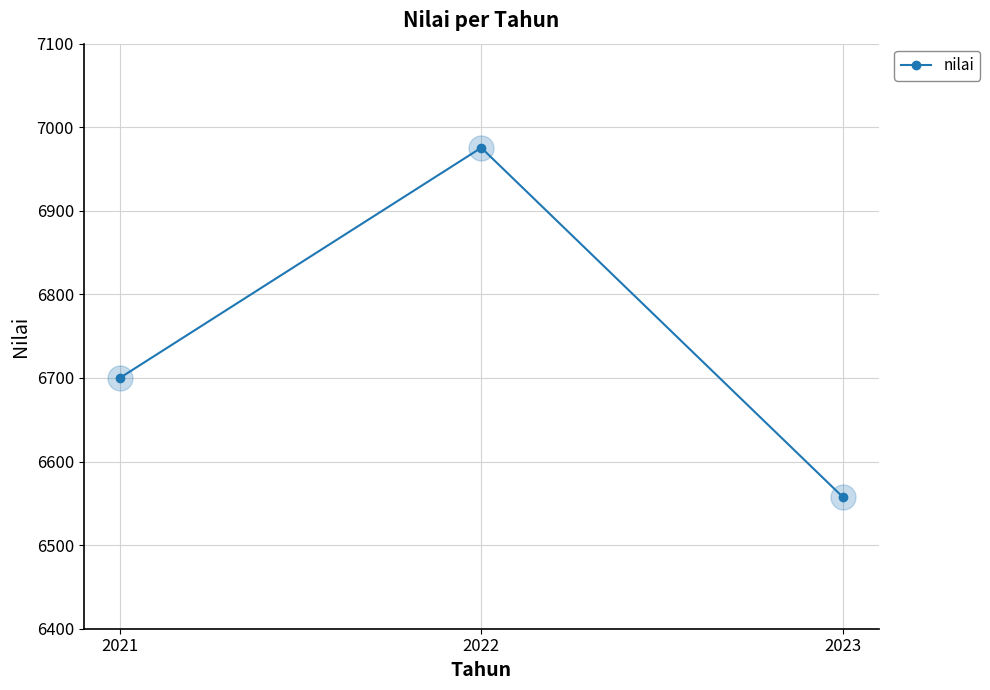

What is the difference between the maximum and minimum values?

417.8